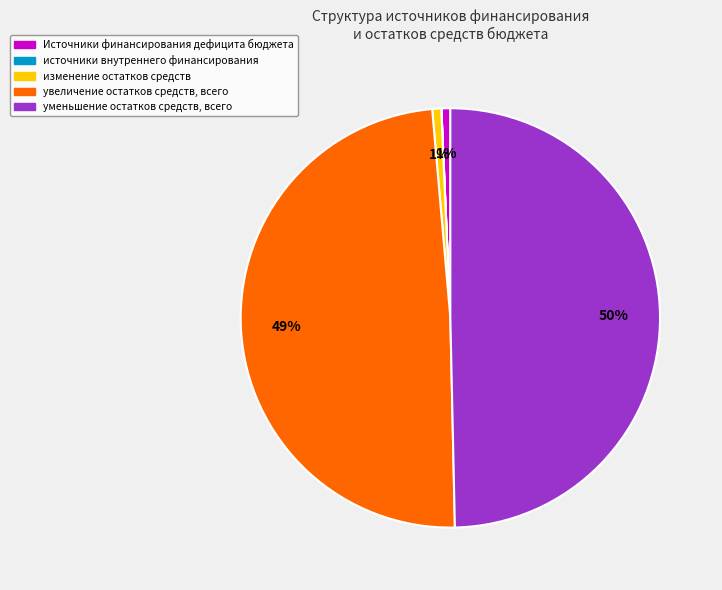

What is the ratio of the value at изменение остатков средств to the value at Источники финансирования дефицита бюджета?

1.0